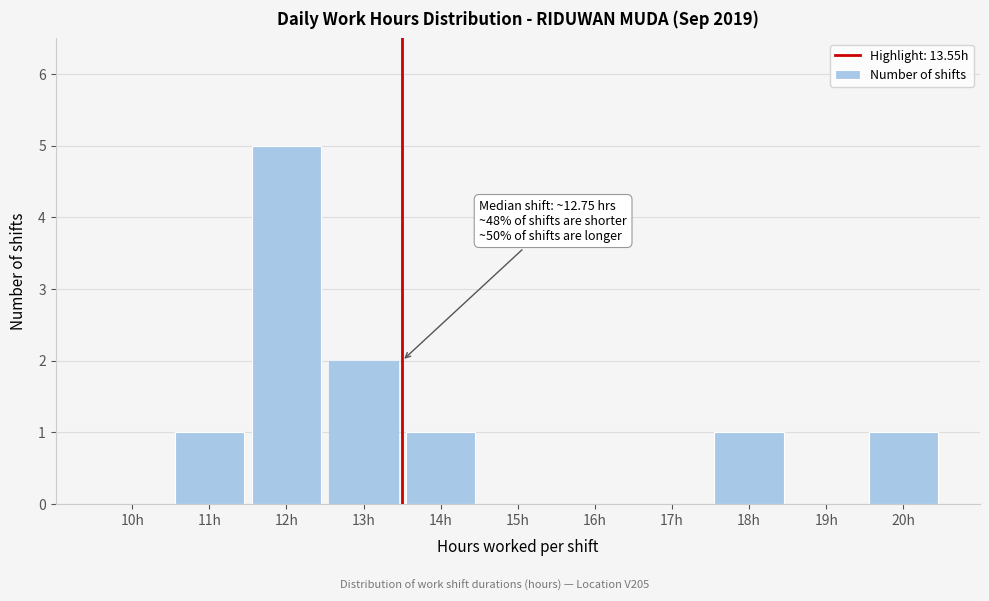

Reading left to right, what are all the values shown in this chart?

10h=0	11h=1	12h=5	13h=2	14h=1	15h=0	16h=0	17h=0	18h=1	19h=0	20h=1